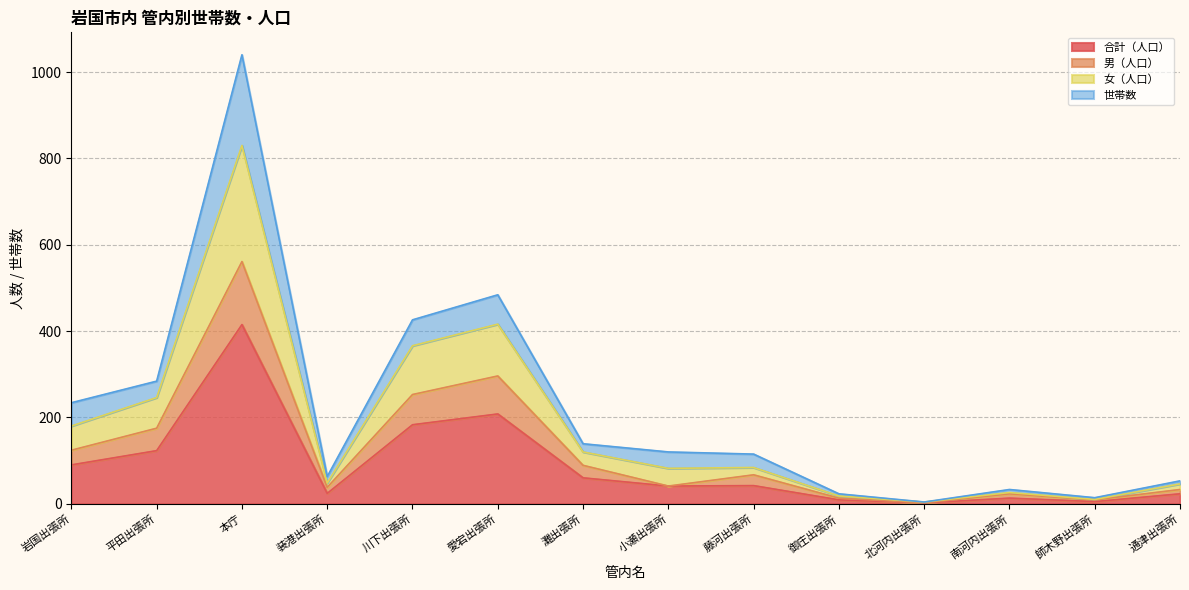

At which category is the sum across all series the highest?

本庁